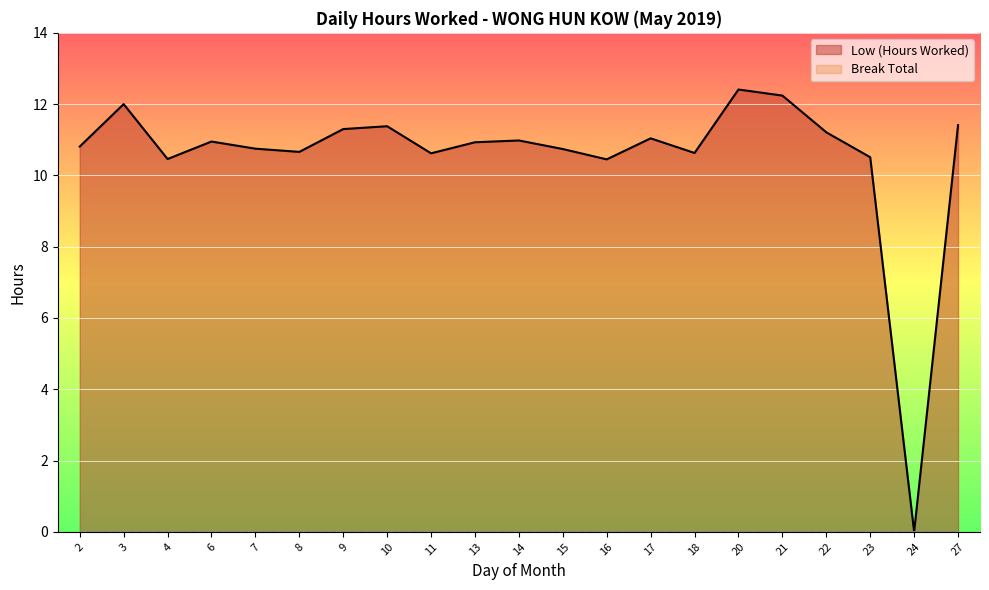

What is the greatest value displayed?

12.4